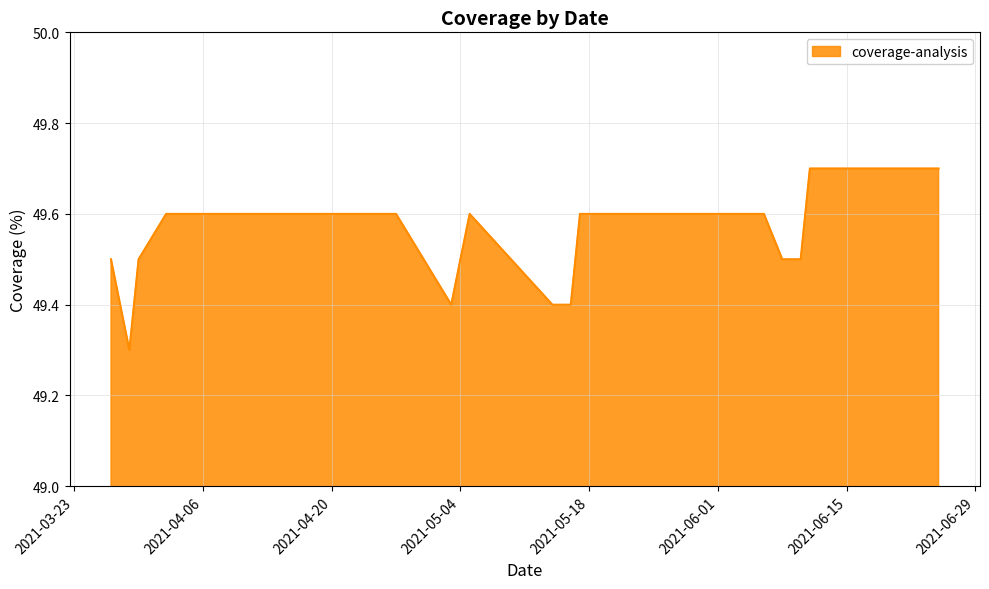

What is the difference between the maximum and minimum values?

0.4